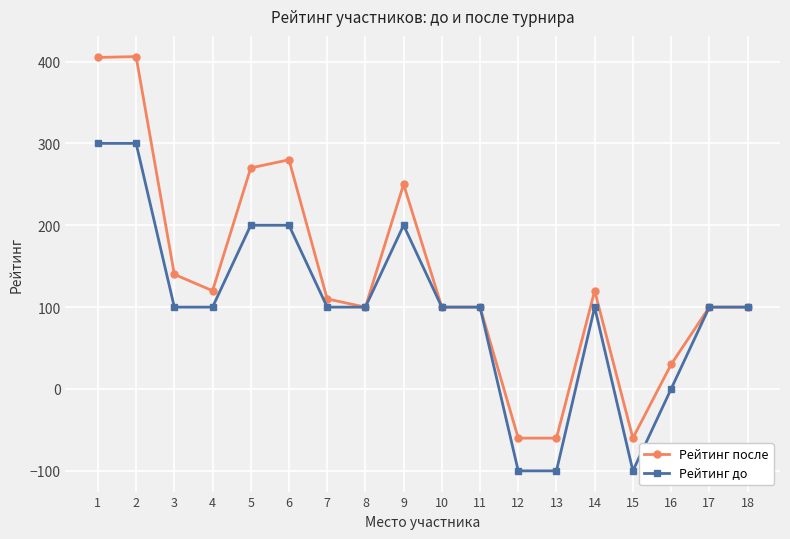

What is the highest value of the Рейтинг до series?

300